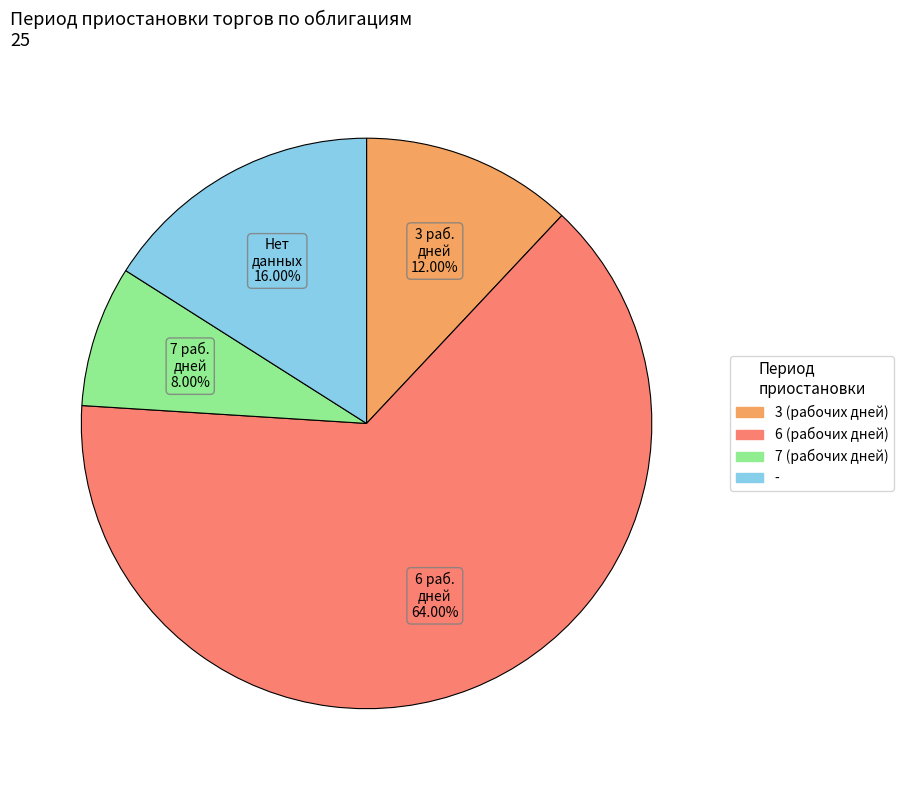

Rank the categories by value from lowest to highest.

7 (рабочих дней), 3 (рабочих дней), -, 6 (рабочих дней)